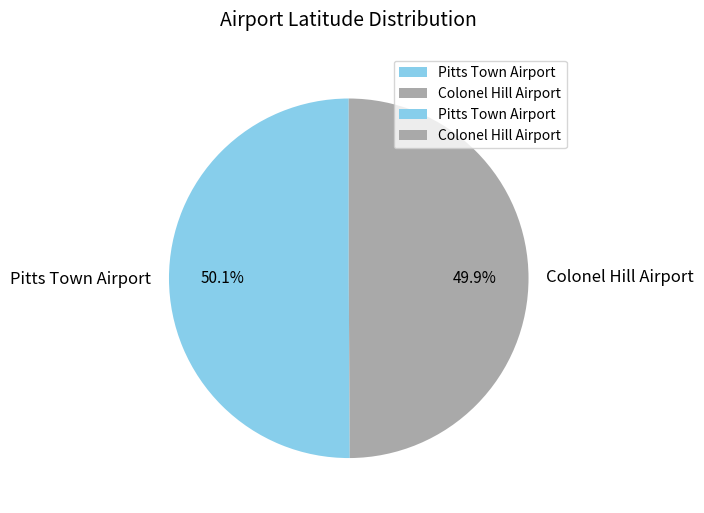

What is the ratio of the value at Colonel Hill Airport to the value at Pitts Town Airport?

1.0